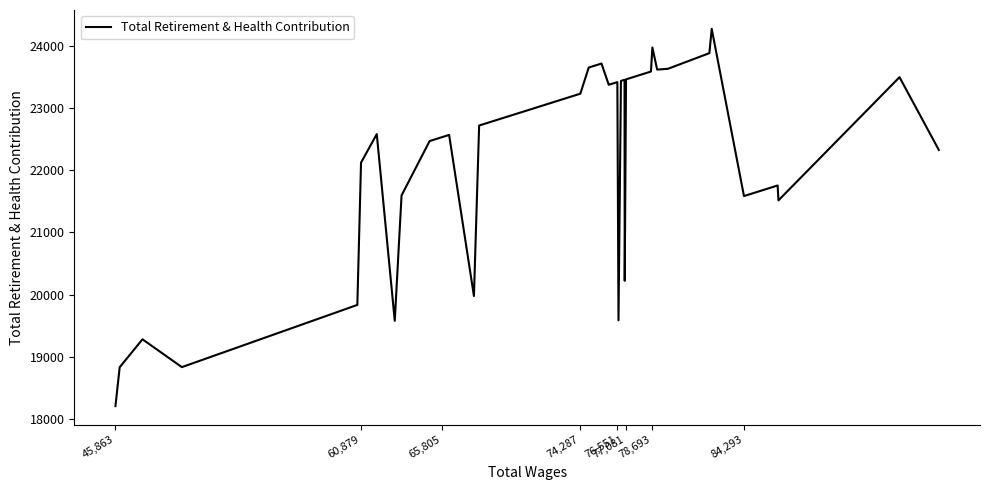

What is the greatest value displayed?

24268